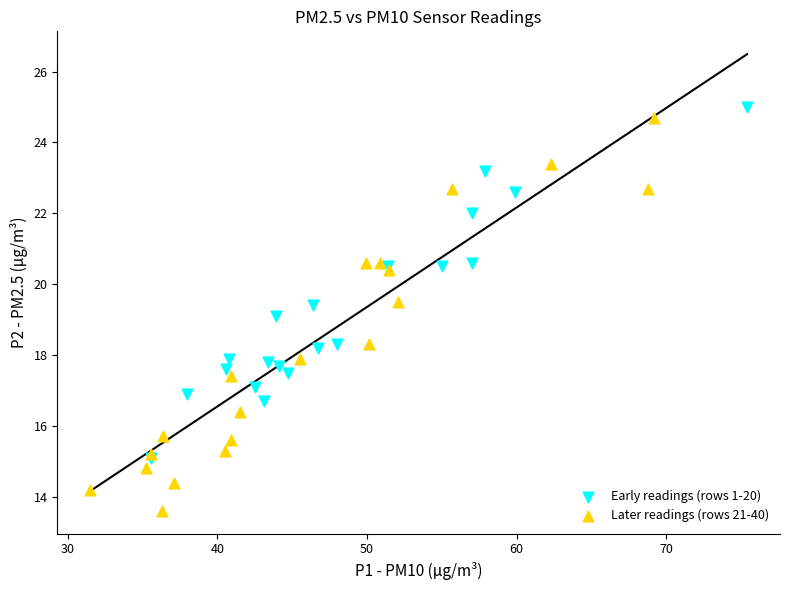

Which series contains the lowest Y value?

Later readings (rows 21-40)